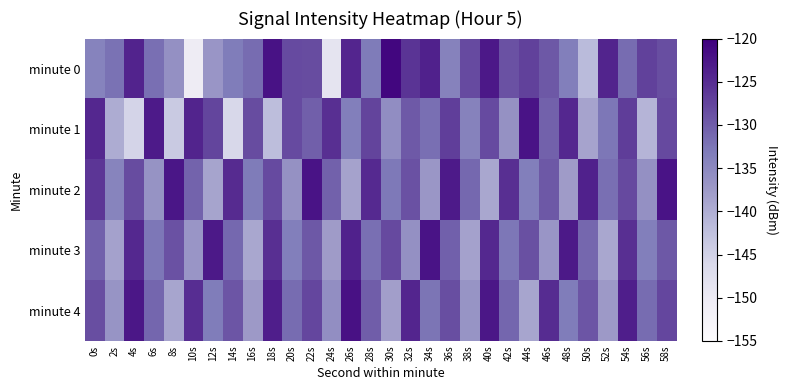

Reading left to right, transcribe all the data shown in this chart.

minute 0: 0s=-134.1	2s=-132.1	4s=-124.0	6s=-131.8	8s=-136.1	10s=-150.5	12s=-136.8	14s=-133.2	16s=-131.5	18s=-122.1	20s=-128.2	22s=-128.3	24s=-148.6	26s=-124.4	28s=-133.0	30s=-120.8	32s=-125.8	34s=-123.7	36s=-134.0	38s=-128.1	40s=-122.9	42s=-128.8	44s=-127.1	46s=-129.5	48s=-133.5	50s=-141.7	52s=-124.2	54s=-131.5	56s=-127.2	58s=-128.6
minute 1: 0s=-124.4	2s=-139.8	4s=-145.4	6s=-123.1	8s=-143.9	10s=-124.2	12s=-127.6	14s=-146.0	16s=-128.3	18s=-142.1	20s=-128.1	22s=-130.2	24s=-125.3	26s=-133.4	28s=-127.5	30s=-135.6	32s=-129.7	34s=-131.8	36s=-126.9	38s=-134.0	40s=-128.1	42s=-136.2	44s=-122.3	46s=-130.4	48s=-124.5	50s=-138.6	52s=-132.7	54s=-126.8	56s=-140.9	58s=-128.0
minute 2: 0s=-126.1	2s=-134.2	4s=-128.3	6s=-136.4	8s=-122.5	10s=-130.7	12s=-138.8	14s=-124.9	16s=-133.0	18s=-128.1	20s=-136.2	22s=-122.3	24s=-130.4	26s=-138.5	28s=-124.7	30s=-132.8	32s=-128.9	34s=-137.0	36s=-123.1	38s=-131.1	40s=-139.2	42s=-125.3	44s=-133.4	46s=-129.6	48s=-137.7	50s=-123.8	52s=-131.9	54s=-128.0	56s=-136.1	58s=-122.2
minute 3: 0s=-130.3	2s=-138.4	4s=-124.5	6s=-132.7	8s=-128.8	10s=-136.9	12s=-123.0	14s=-131.1	16s=-139.2	18s=-125.3	20s=-133.4	22s=-129.5	24s=-137.6	26s=-123.8	28s=-131.9	30s=-128.0	32s=-136.1	34s=-122.2	36s=-130.3	38s=-138.4	40s=-124.5	42s=-132.6	44s=-128.7	46s=-136.8	48s=-123.0	50s=-131.1	52s=-139.2	54s=-125.3	56s=-133.4	58s=-129.5
minute 4: 0s=-128.5	2s=-136.6	4s=-122.7	6s=-130.8	8s=-138.9	10s=-125.1	12s=-133.2	14s=-129.3	16s=-137.4	18s=-123.5	20s=-131.6	22s=-127.7	24s=-135.8	26s=-121.9	28s=-130.1	30s=-138.2	32s=-124.3	34s=-132.4	36s=-128.5	38s=-136.6	40s=-122.7	42s=-130.8	44s=-138.9	46s=-125.0	48s=-133.2	50s=-129.3	52s=-137.4	54s=-123.5	56s=-131.6	58s=-127.7